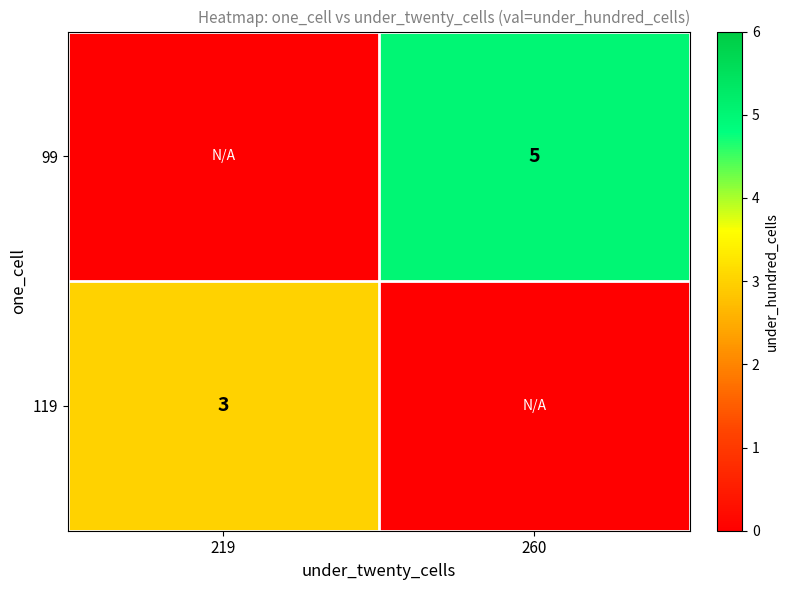

What is the total value across all series at 260?

5